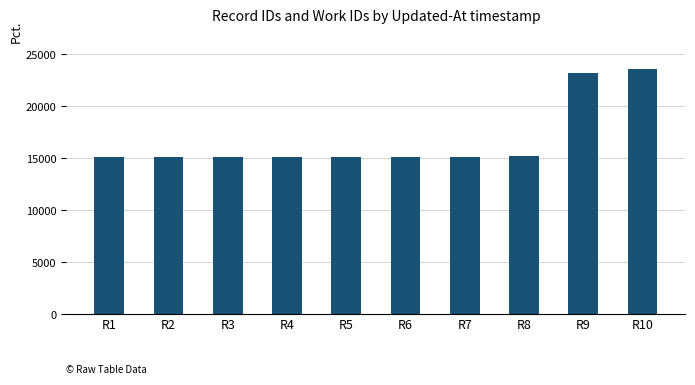

The chart shows a value of 23646 at R10. True or false?

True